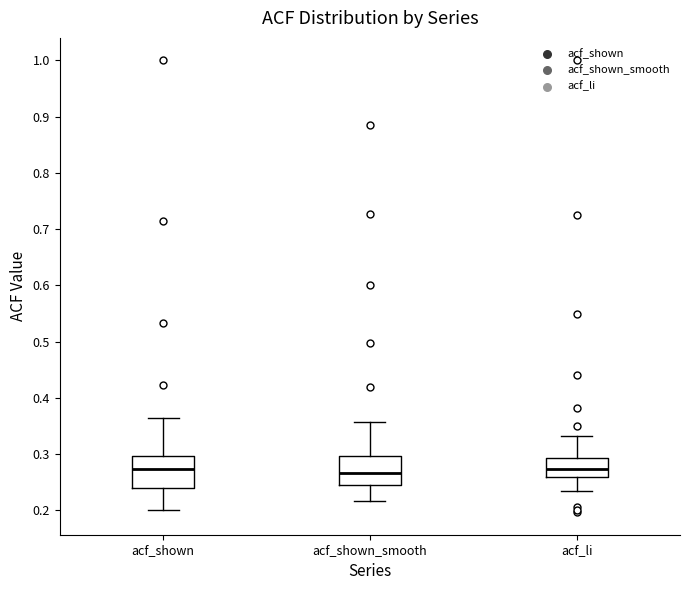

Where does the median line of the box for acf_shown_smooth sit on the y-axis? The values are not printed on the chart, so give them approximately, as read against the axis.

0.27